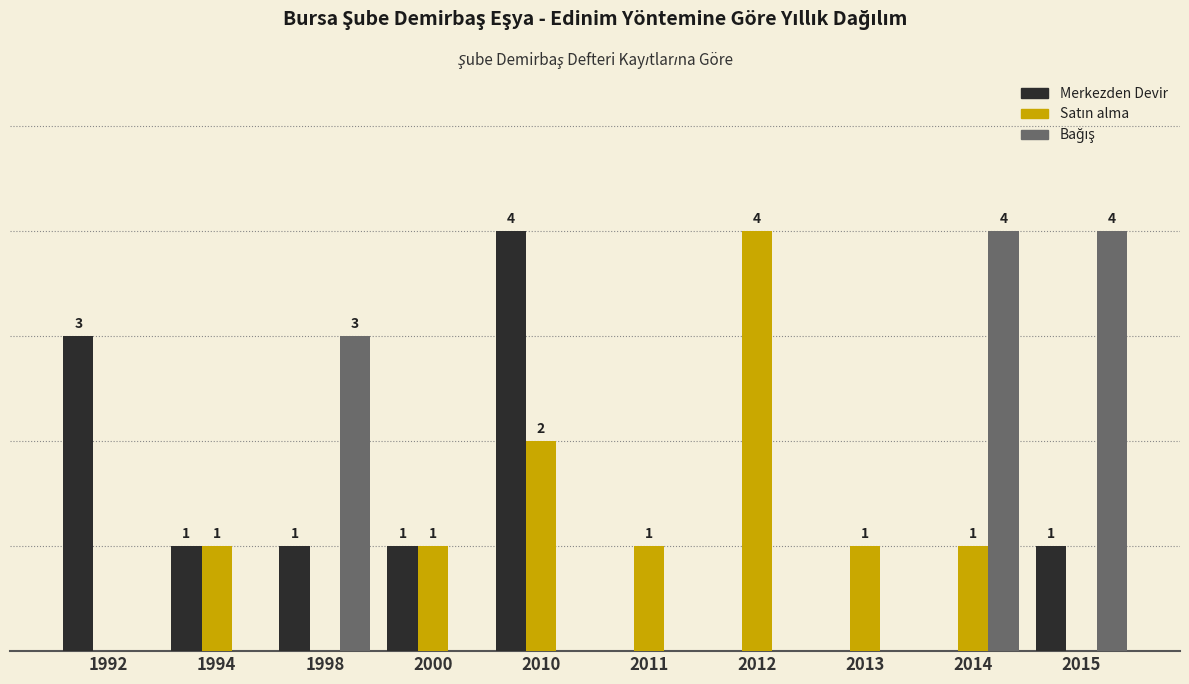

Are the bars horizontal?

No